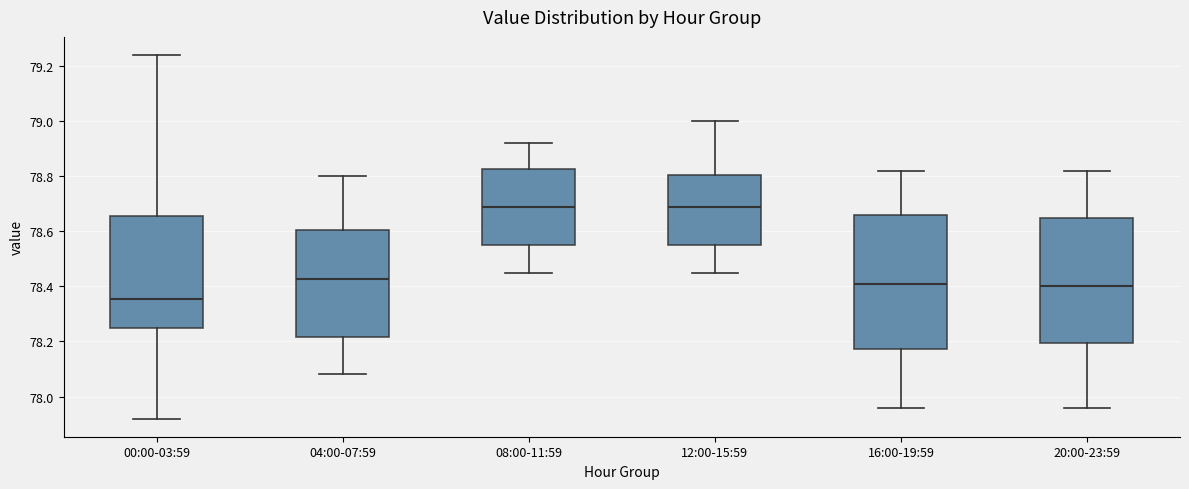

Where is the upper edge of the box for 00:00-03:59 on the y-axis? The values are not printed on the chart, so give them approximately, as read against the axis.

78.66